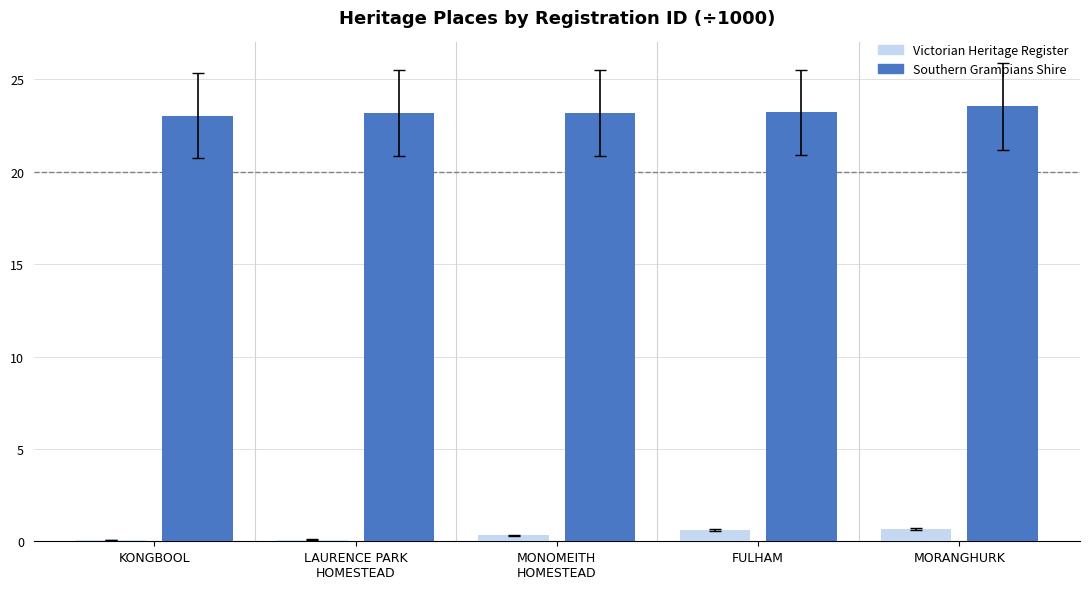

What is the difference between the highest and lowest values at MORANGHURK?

22.9